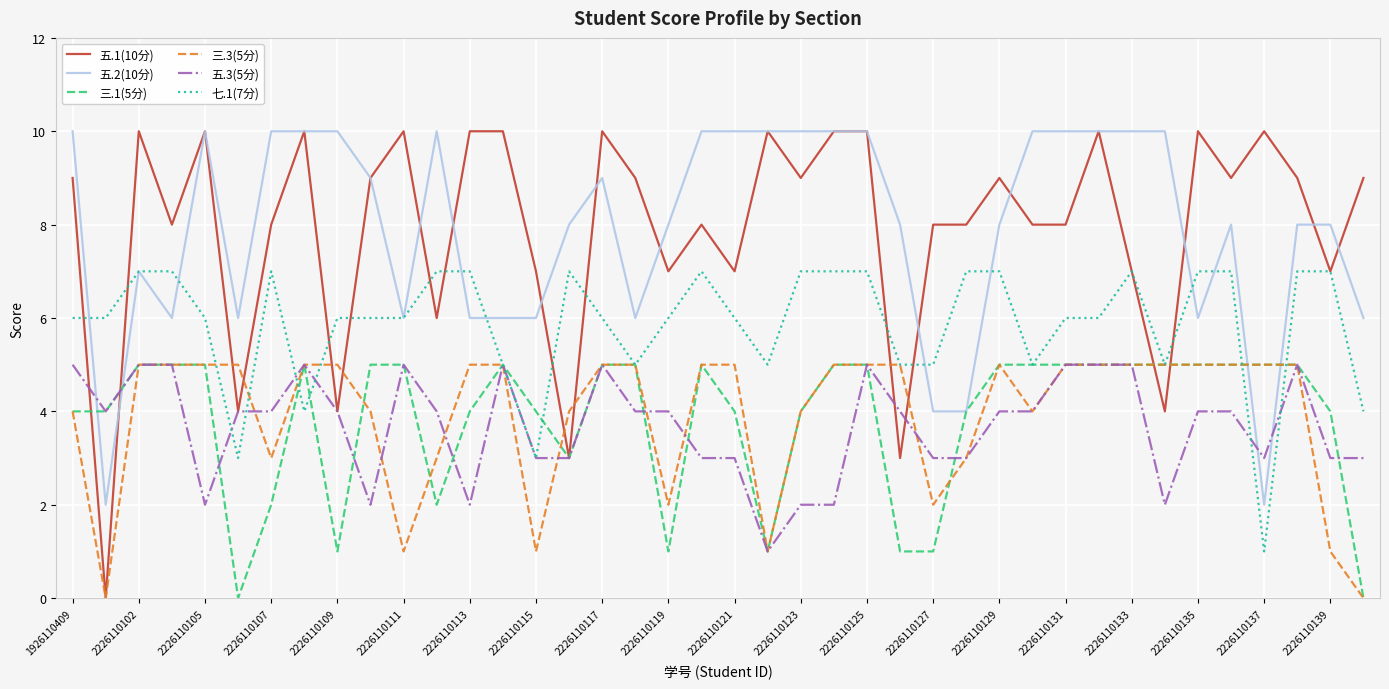

Which series has the largest range (max minus min)?

五.1(10分)